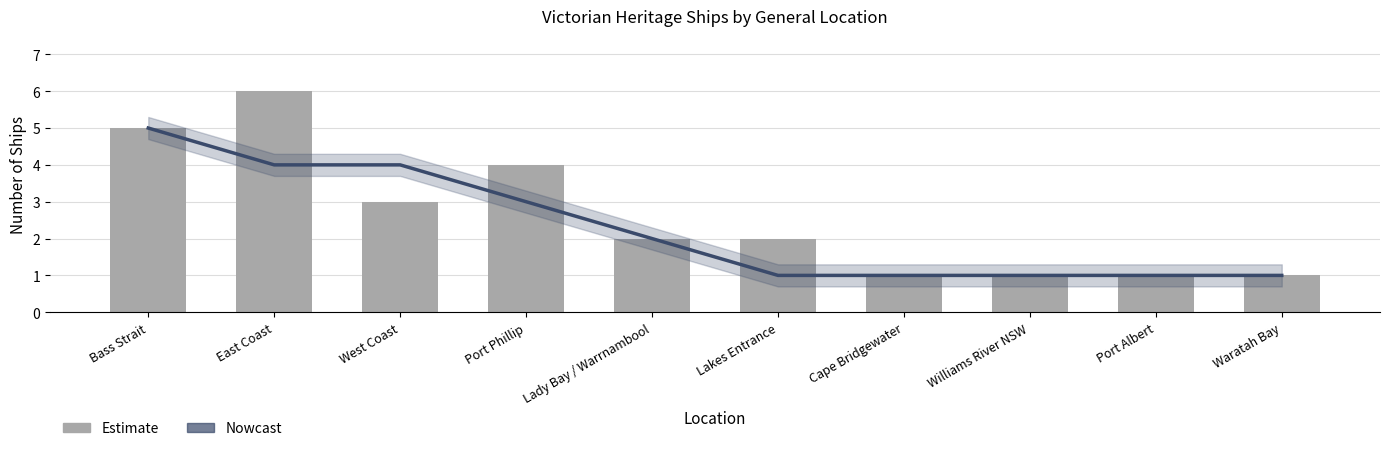

How many data points in Nowcast are above 2?

4